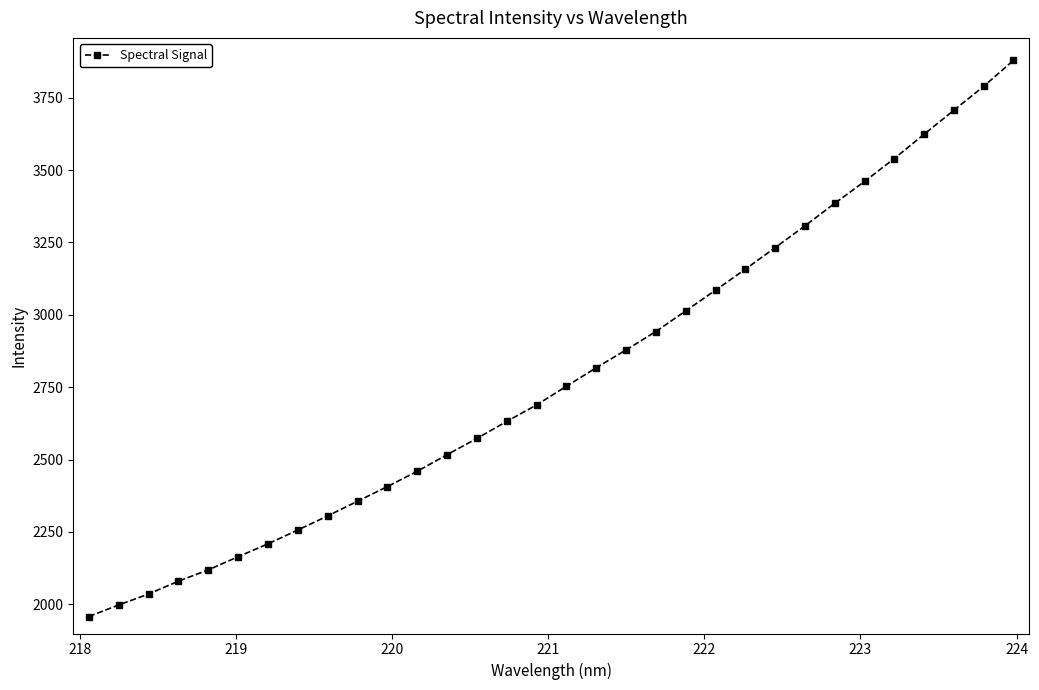

What is the minimum value shown in the chart?

1957.5